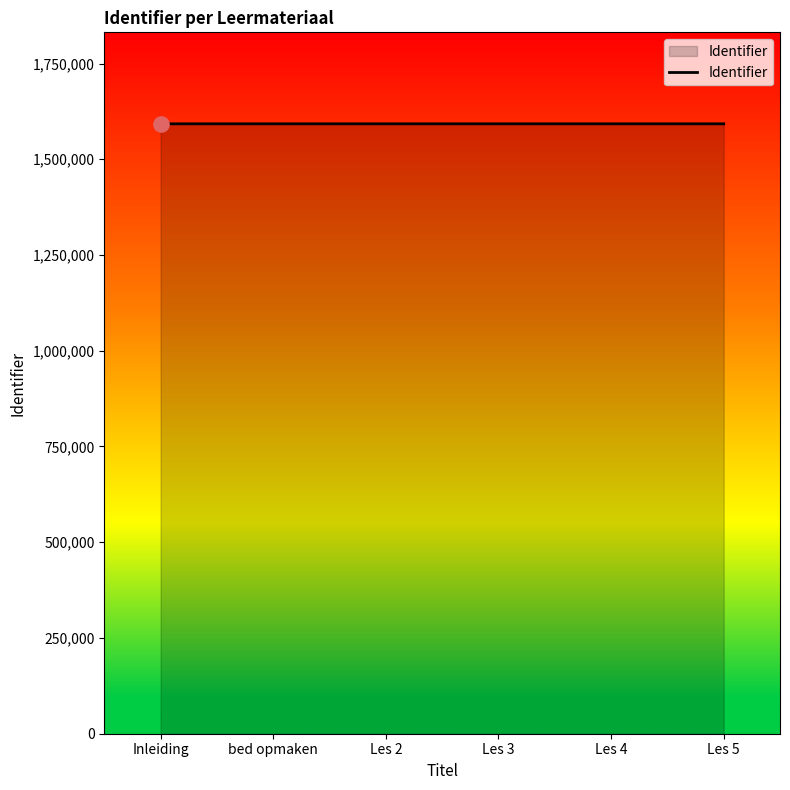

Approximately how many times larger is the value at Les 4 compared to Les 5?

1.0